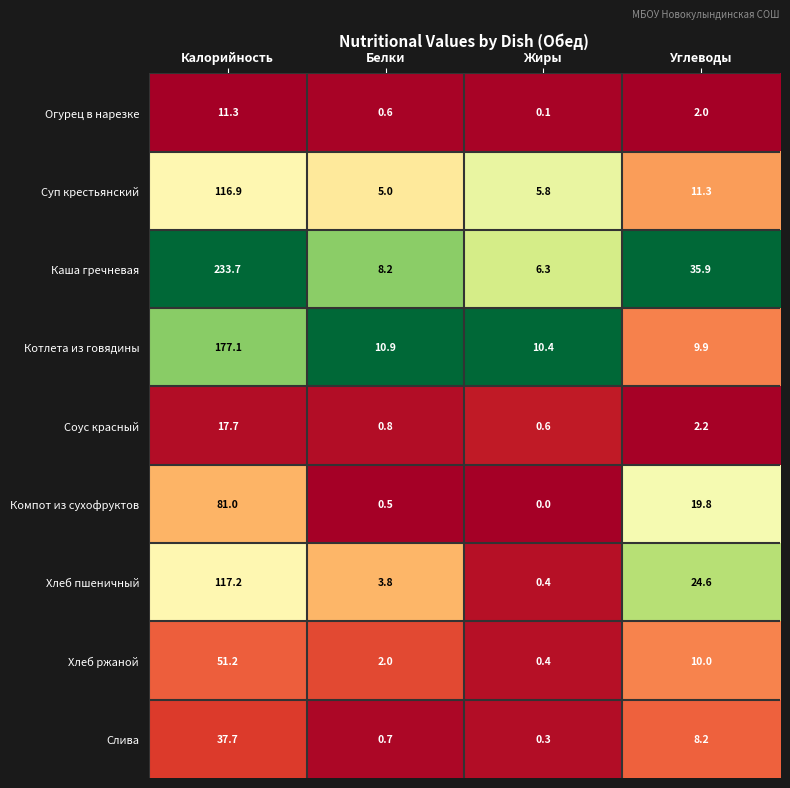

What is the sum of the Соус красный values at Жиры and Белки?

1.4